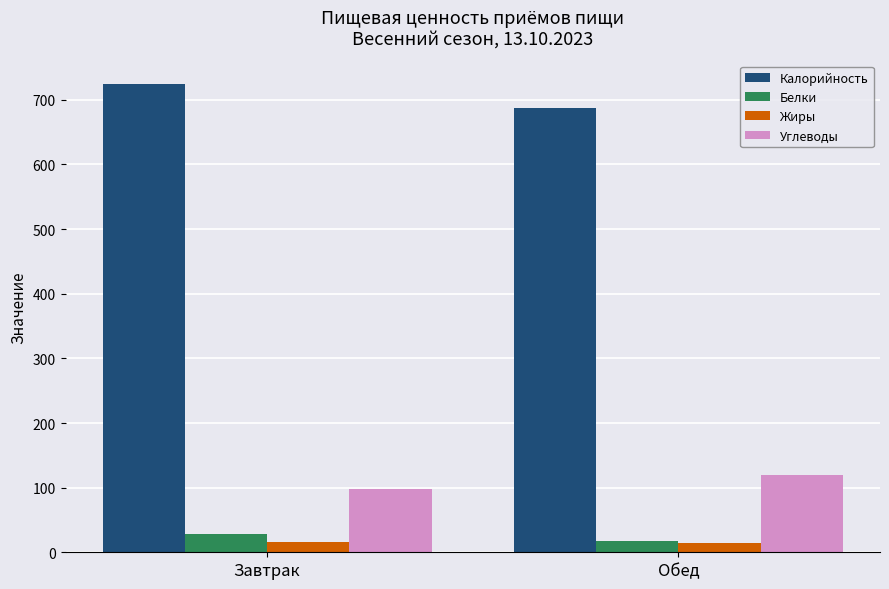

What are all the series names shown in the legend?

Калорийность, Белки, Жиры, Углеводы